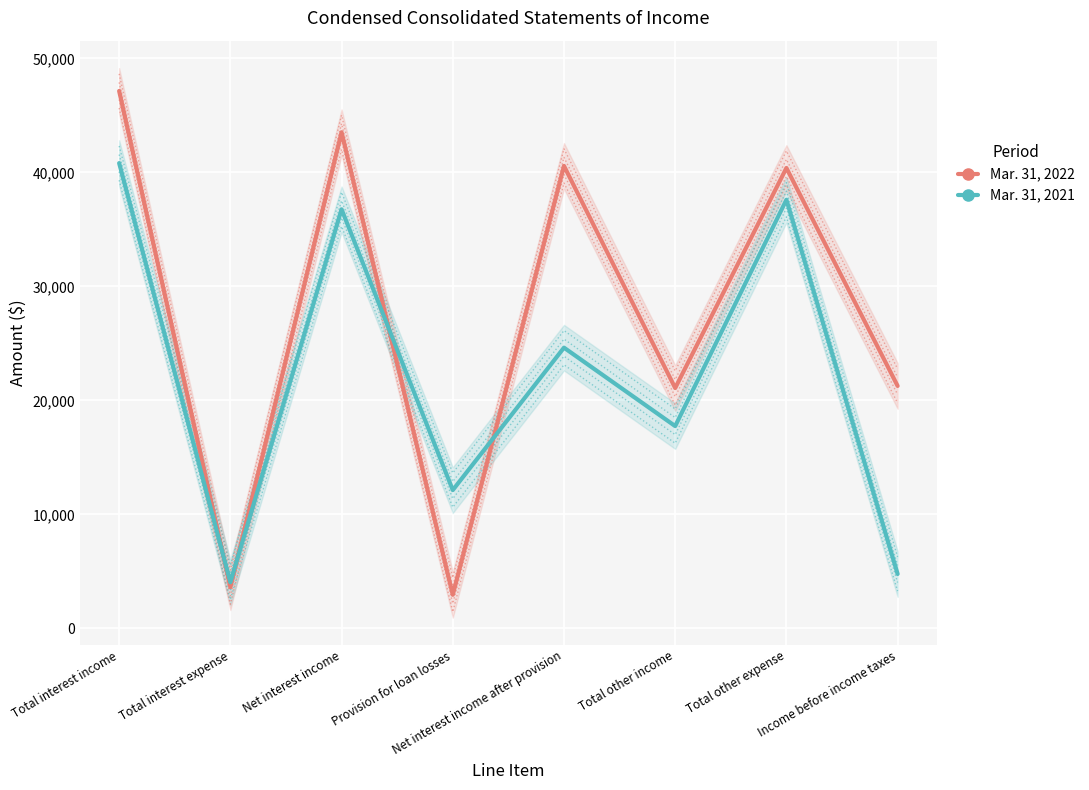

Where do Mar. 31, 2022 and Mar. 31, 2021 first cross each other?

Total interest income and Total interest expense